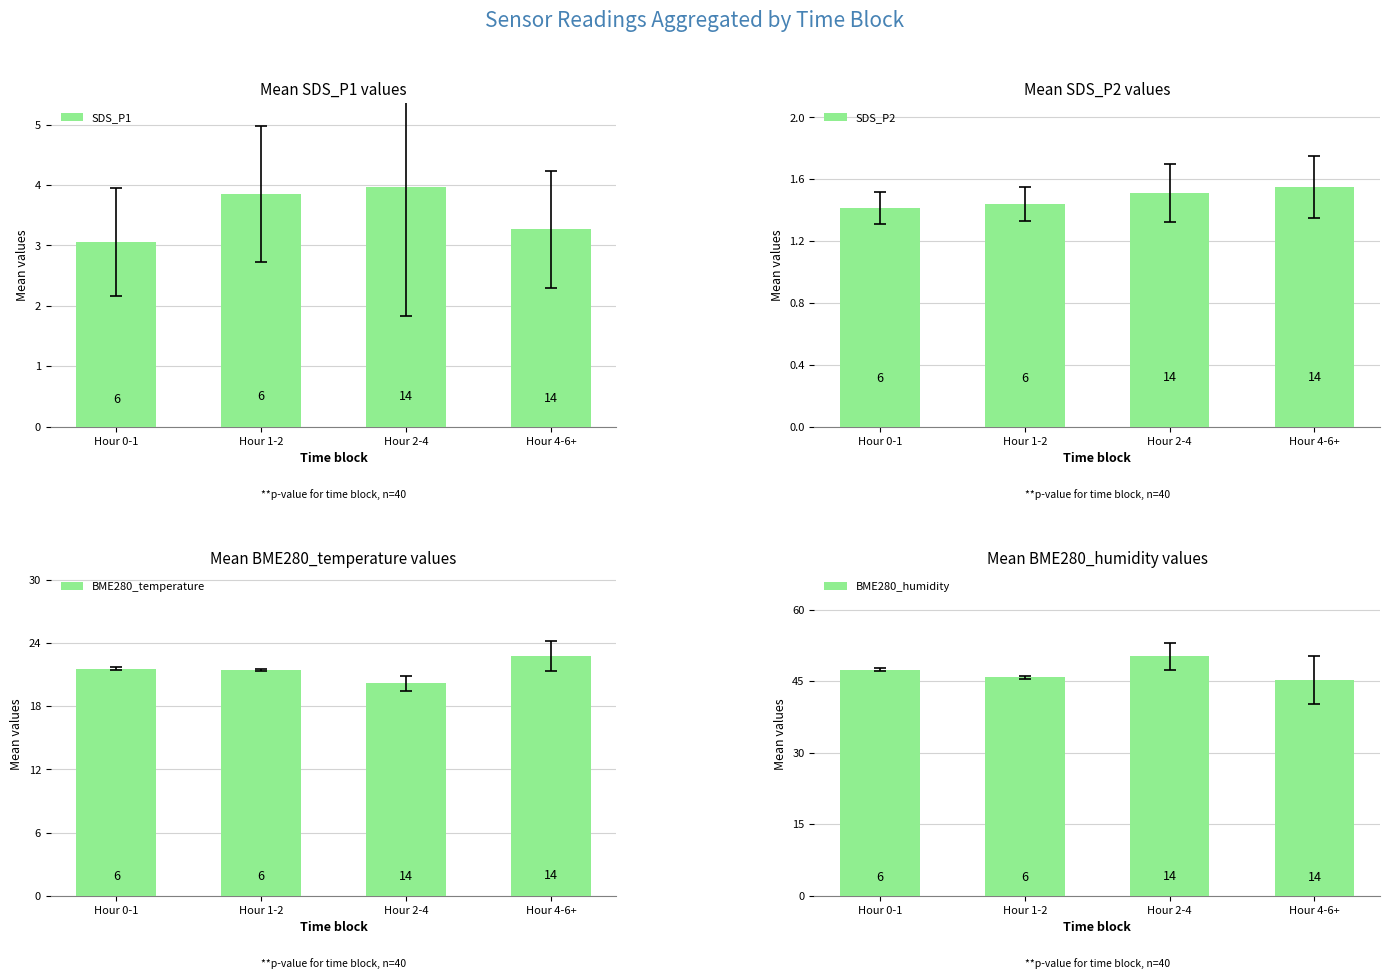

What is the highest value of the SDS_P1 series?

4.0